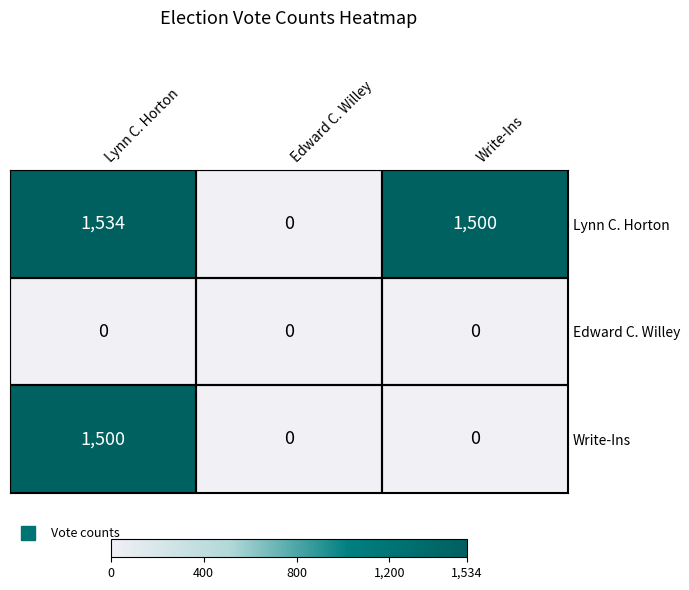

What is the average value of the Lynn C. Horton series?

1011